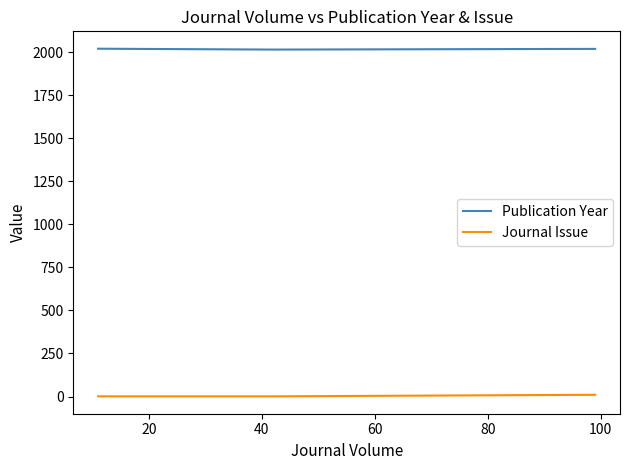

List the series in order of their peak value, lowest first.

Journal Issue, Publication Year